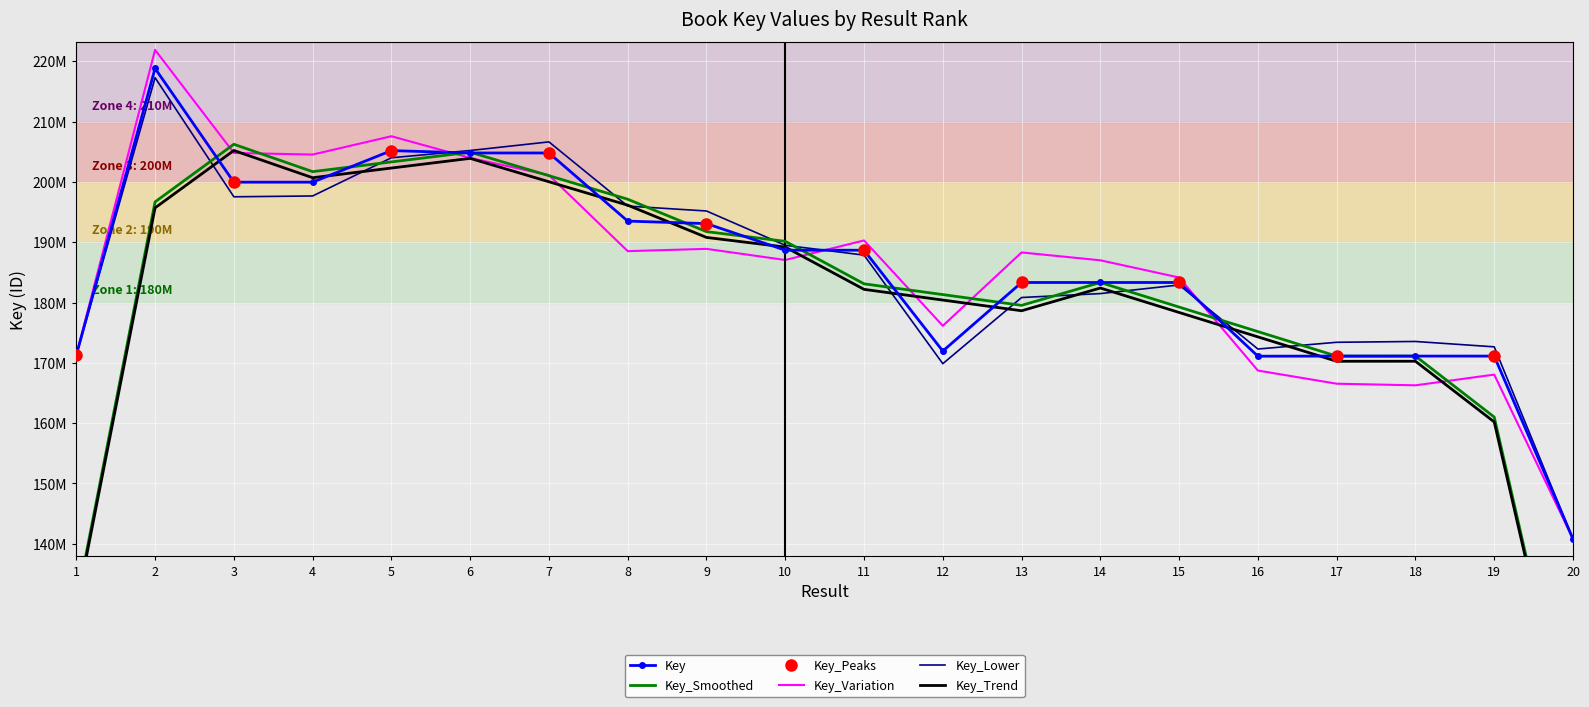

What is the difference between the values at 3 and 14?

16633825